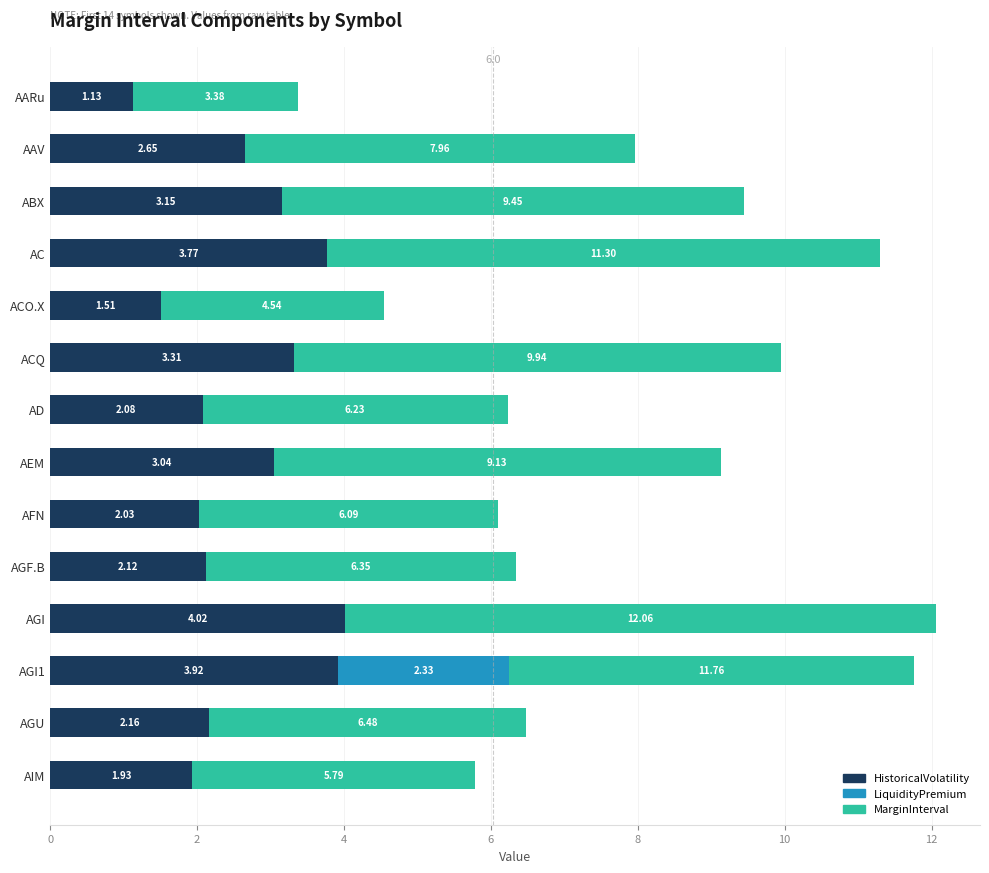

What is the total value across all series at AFN?

6.1